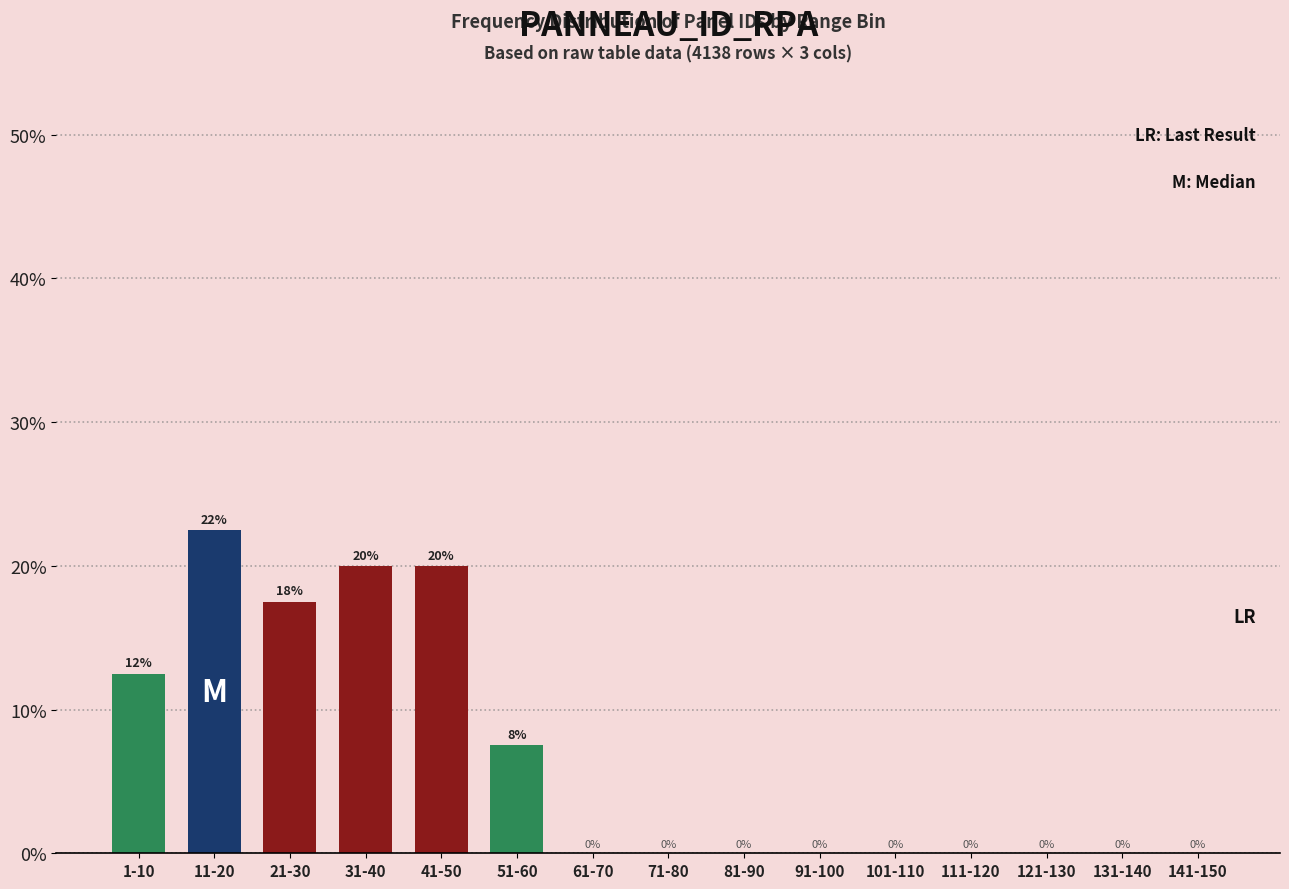

Between 91-100 and 51-60, which is larger?

51-60